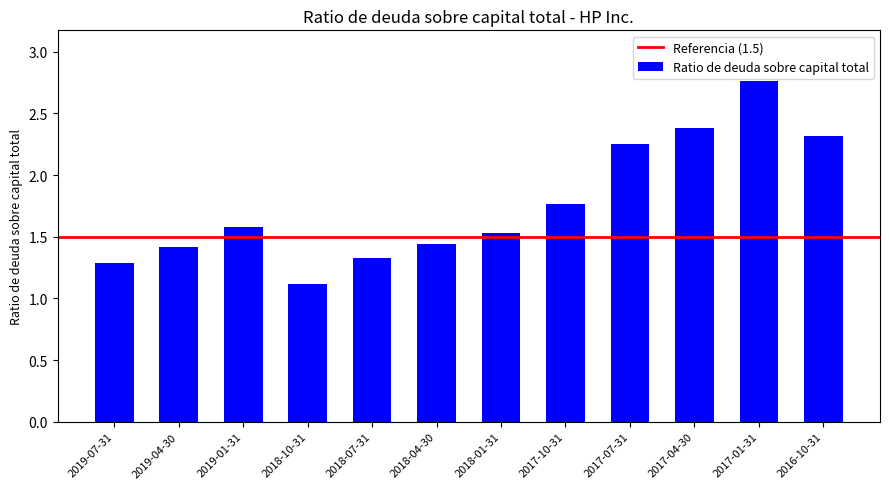

What is the change in value from 2019-07-31 to 2017-07-31?

+1.0